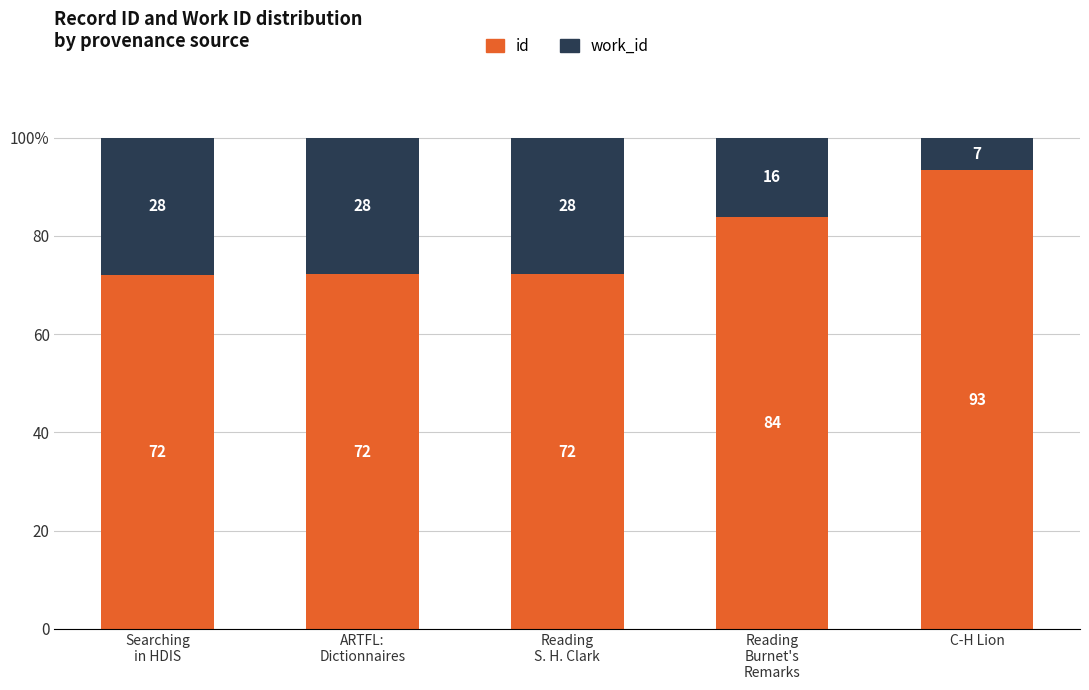

What are all the series names shown in the legend?

id, work_id